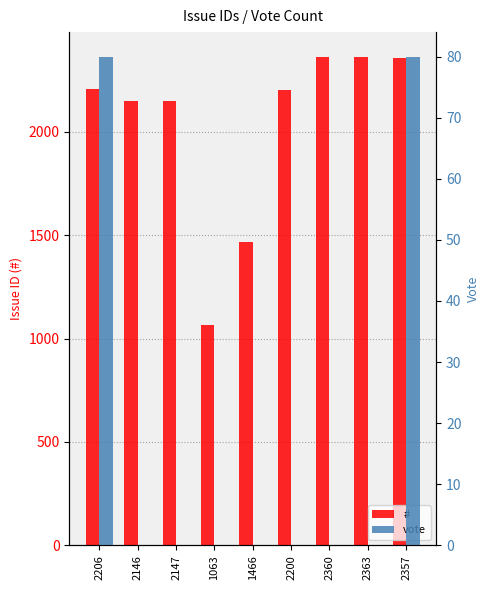

Which has a higher value, 2357 or 2360?

2360